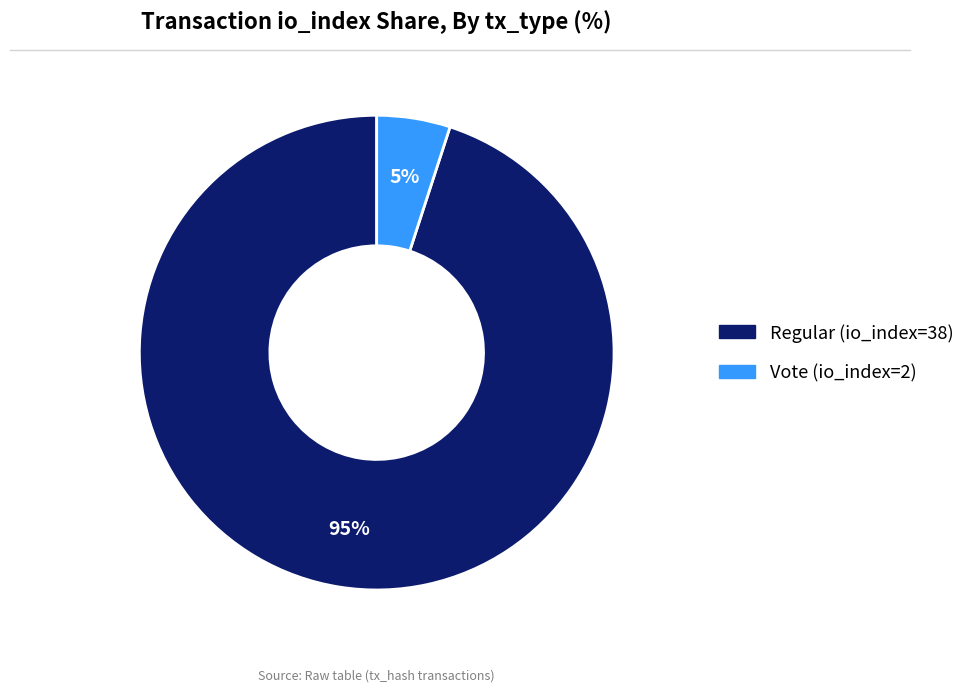

Which category accounts for the majority?

Regular (io_index=38)